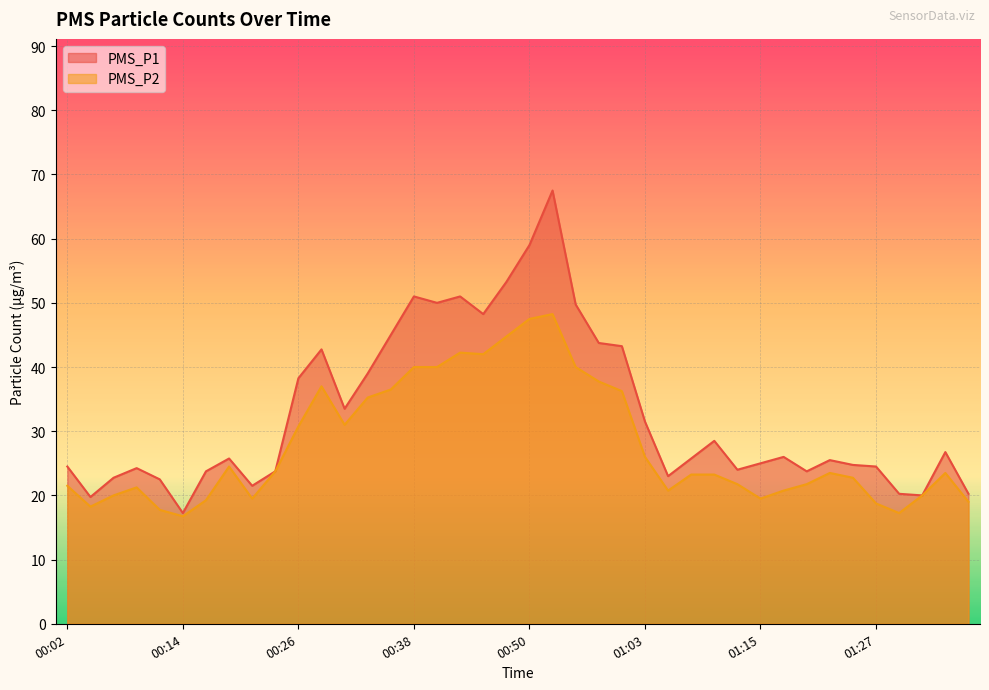

The value of PMS_P2 at 00:02 is 32.9. True or false?

False